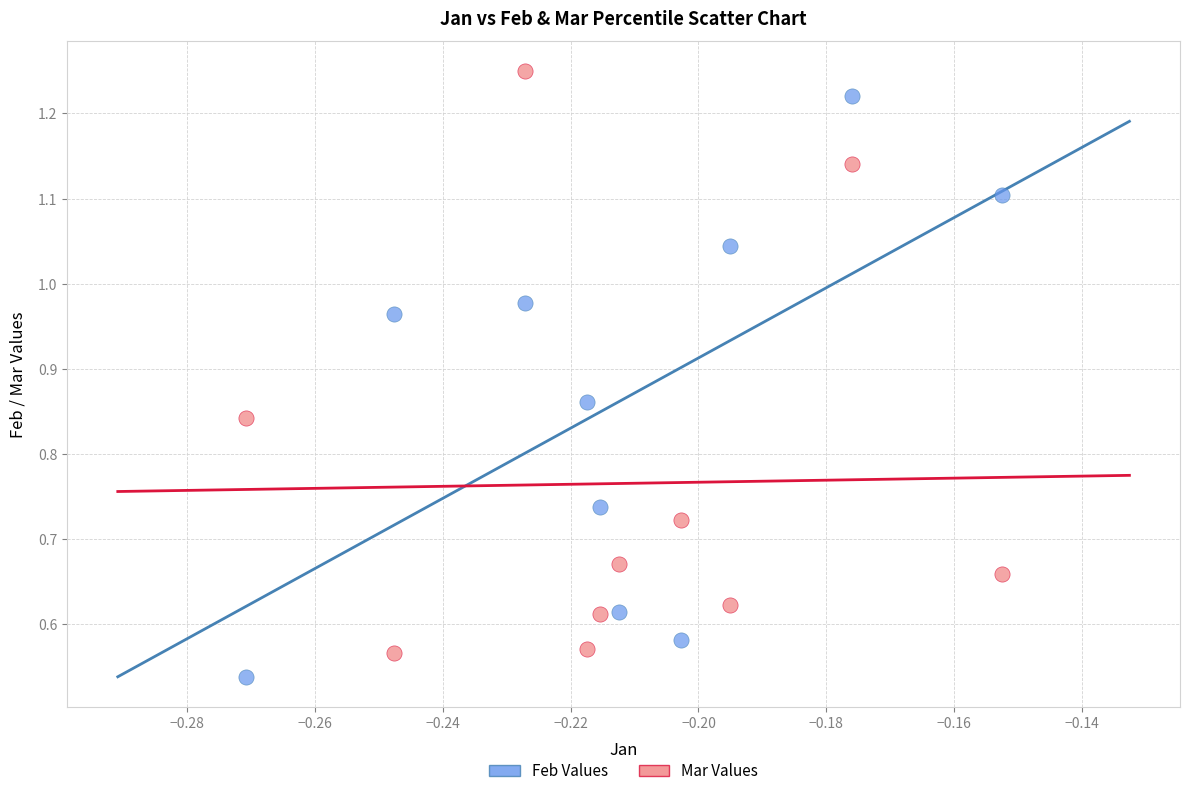

Which series reaches the maximum Y coordinate?

Mar Values